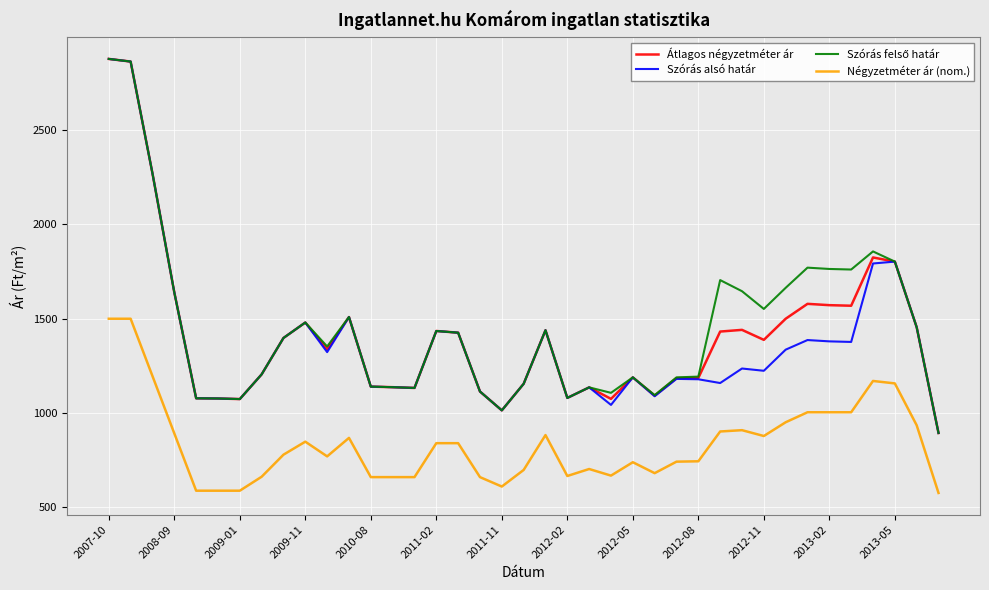

True or false: Átlagos négyzetméter ár and Négyzetméter ár (nom.) intersect in this chart.

False